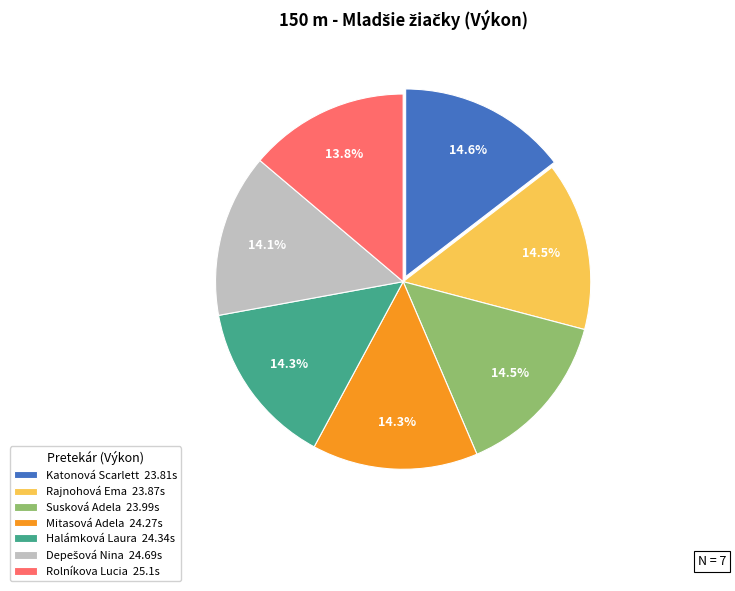

To the nearest percent, what is the combined percentage of Rajnohová Ema and Mitasová Adela?

29%